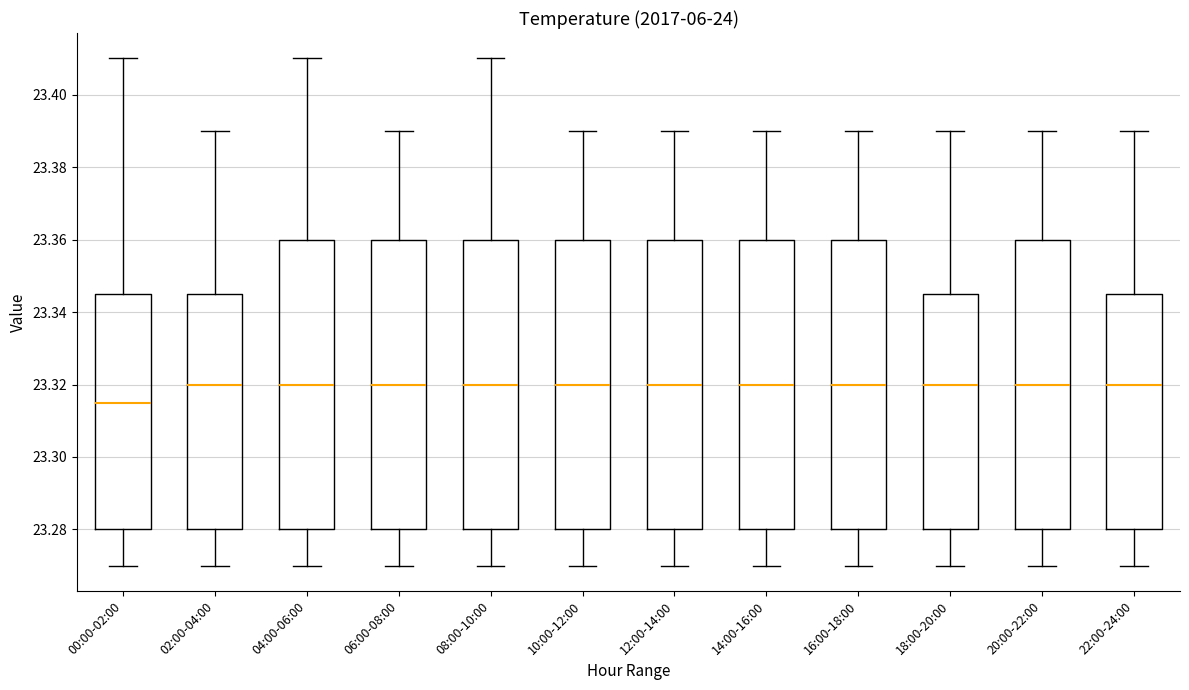

Reading left to right, transcribe this box plot: for each box, give where its median line is, the range the box spans, and where its two whiskers end, as read against the y-axis. The values are not printed on the chart, so give them approximately, as read against the axis.

00:00-02:00: median 23.316, box 23.280 to 23.346, whiskers 23.270 to 23.410
02:00-04:00: median 23.320, box 23.280 to 23.346, whiskers 23.270 to 23.390
04:00-06:00: median 23.320, box 23.280 to 23.360, whiskers 23.270 to 23.410
06:00-08:00: median 23.320, box 23.280 to 23.360, whiskers 23.270 to 23.390
08:00-10:00: median 23.320, box 23.280 to 23.360, whiskers 23.270 to 23.410
10:00-12:00: median 23.320, box 23.280 to 23.360, whiskers 23.270 to 23.390
12:00-14:00: median 23.320, box 23.280 to 23.360, whiskers 23.270 to 23.390
14:00-16:00: median 23.320, box 23.280 to 23.360, whiskers 23.270 to 23.390
16:00-18:00: median 23.320, box 23.280 to 23.360, whiskers 23.270 to 23.390
18:00-20:00: median 23.320, box 23.280 to 23.346, whiskers 23.270 to 23.390
20:00-22:00: median 23.320, box 23.280 to 23.360, whiskers 23.270 to 23.390
22:00-24:00: median 23.320, box 23.280 to 23.346, whiskers 23.270 to 23.390